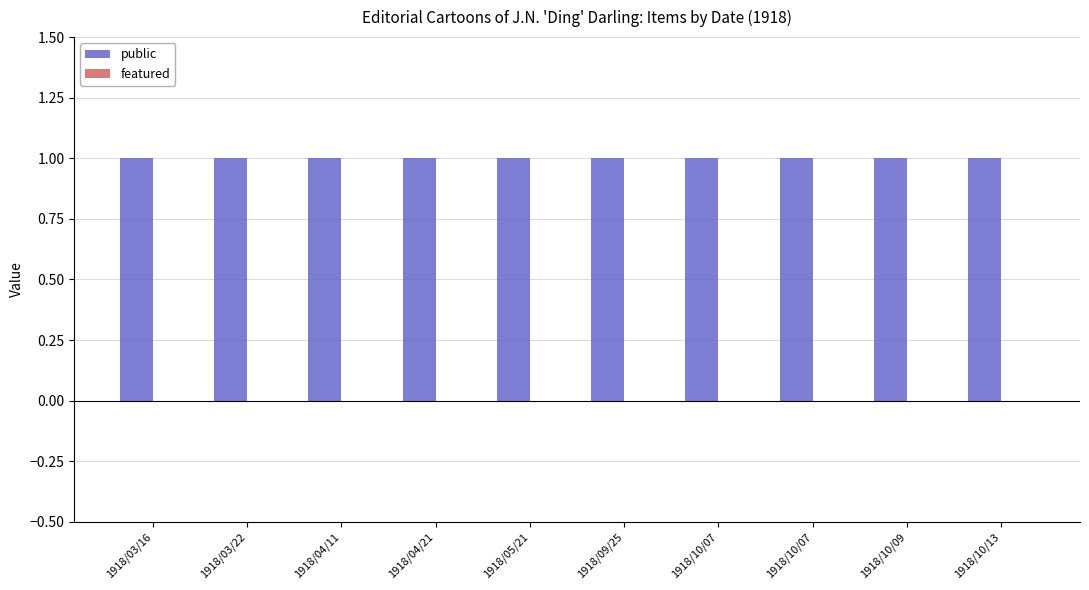

How many bars are there in each group?

2